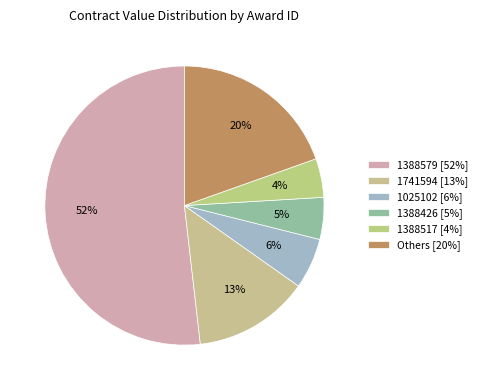

How many segments does this pie chart have?

6